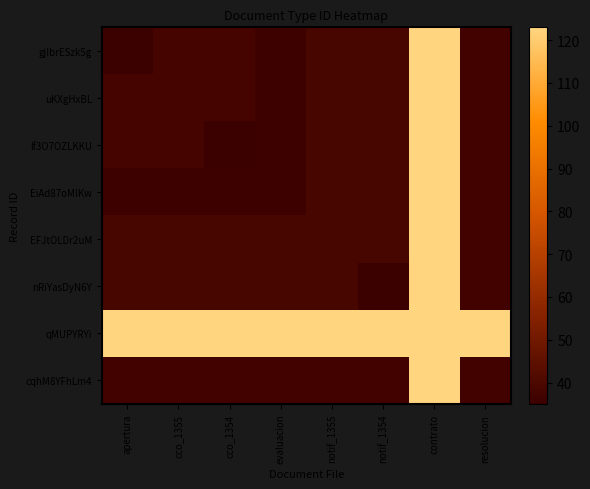

Reading left to right, what are all the values shown in this chart?

gjIbrESzk5g: apertura=35	cco_1355=38	cco_1354=38	evaluacion=36	notif_1355=39	notif_1354=39	contrato=123	resolucion=37
uKXgHxBL: apertura=38	cco_1355=38	cco_1354=38	evaluacion=36	notif_1355=39	notif_1354=39	contrato=123	resolucion=37
lf3O7OZLKKU: apertura=38	cco_1355=38	cco_1354=35	evaluacion=36	notif_1355=39	notif_1354=39	contrato=123	resolucion=37
EiAd87oMIKw: apertura=36	cco_1355=36	cco_1354=36	evaluacion=36	notif_1355=39	notif_1354=39	contrato=123	resolucion=37
EFJtOLDr2uM: apertura=39	cco_1355=39	cco_1354=39	evaluacion=39	notif_1355=39	notif_1354=39	contrato=123	resolucion=37
nRiYasDyN6Y: apertura=39	cco_1355=39	cco_1354=39	evaluacion=39	notif_1355=39	notif_1354=35	contrato=123	resolucion=37
qMUPYRYi: apertura=123	cco_1355=123	cco_1354=123	evaluacion=123	notif_1355=123	notif_1354=123	contrato=123	resolucion=123
cqhM8YFhLm4: apertura=37	cco_1355=37	cco_1354=37	evaluacion=37	notif_1355=37	notif_1354=37	contrato=123	resolucion=37